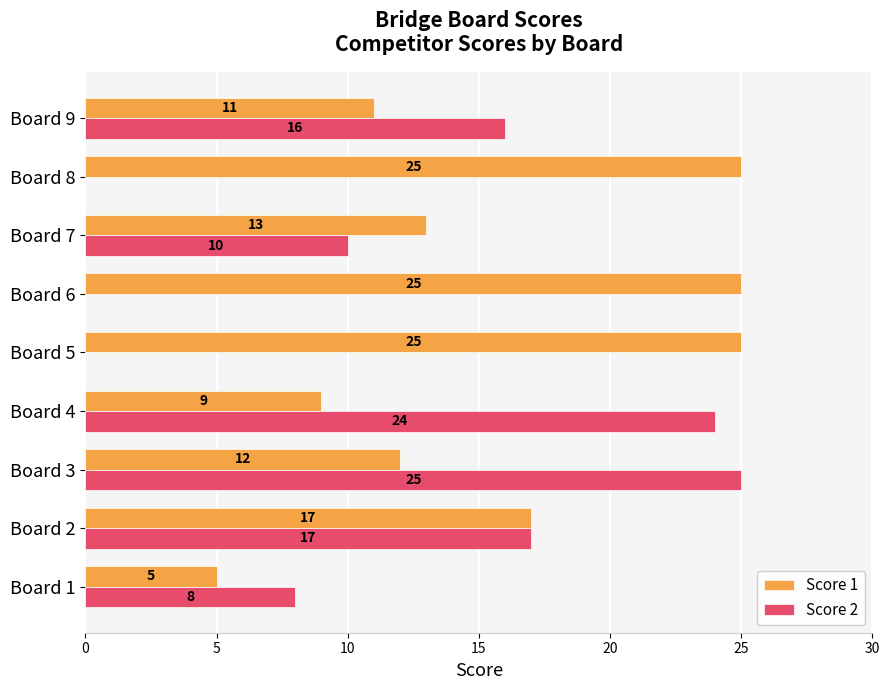

Is the value of Score 1 at Board 5 greater than the value of Score 2 at Board 9?

Yes